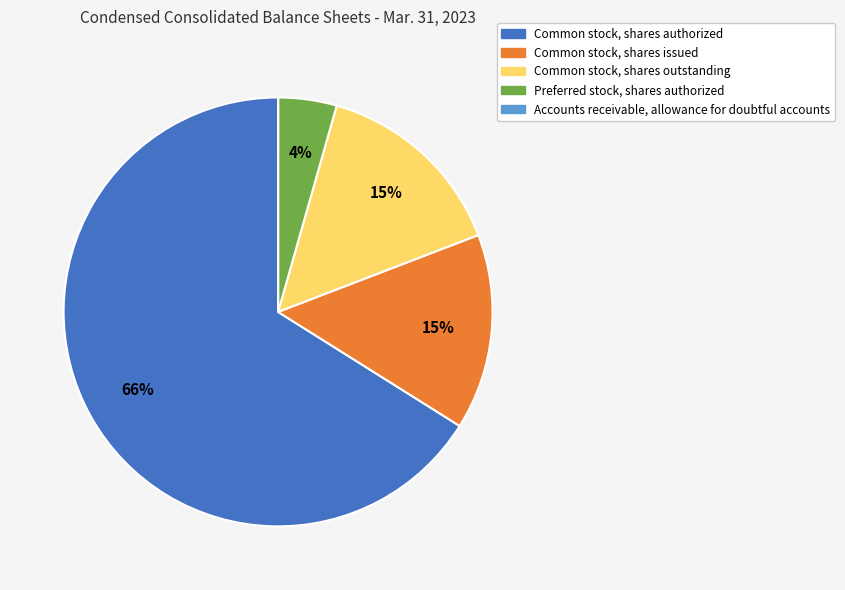

To the nearest percent, what portion does Common stock, shares authorized represent?

66%